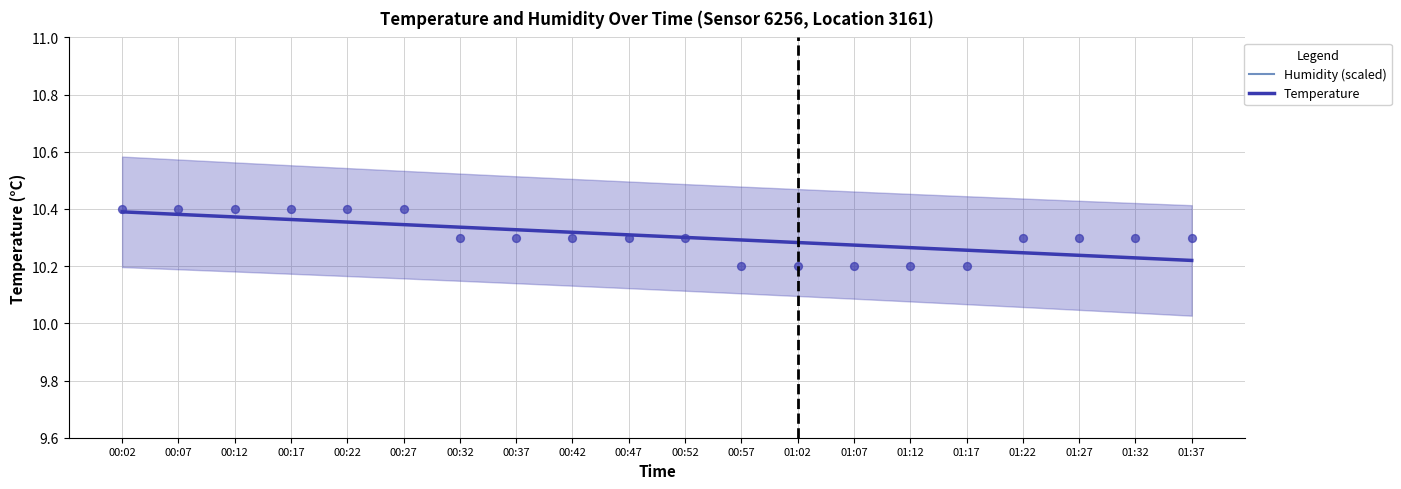

Is the value of Temperature at 00:52 greater than the value of Humidity (scaled) at 00:57?

No